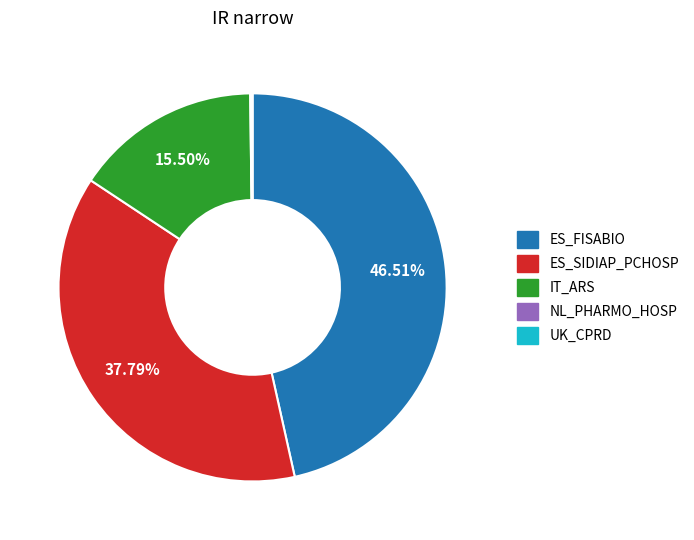

Which slice is the largest?

ES_FISABIO